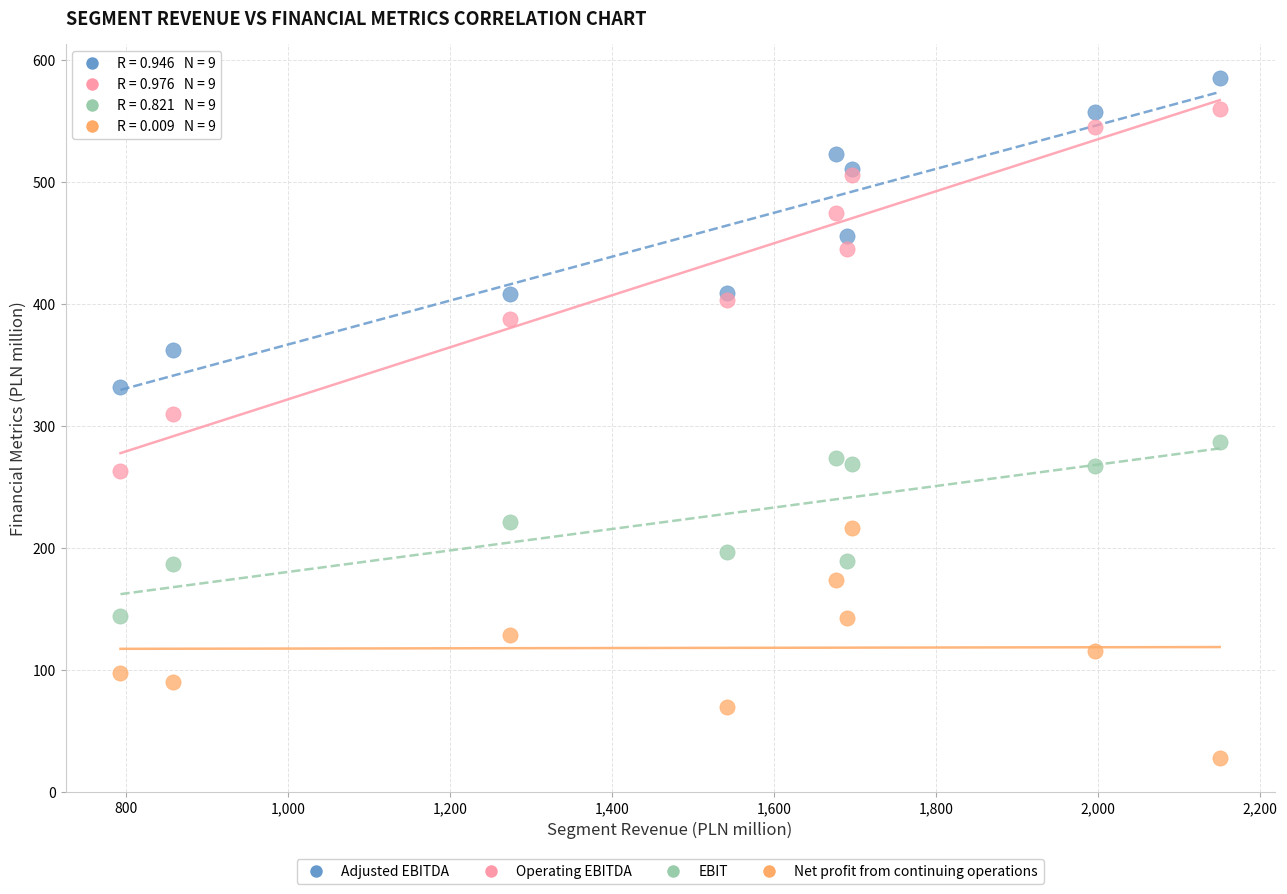

Which series has the widest spread of Y values?

Operating EBITDA